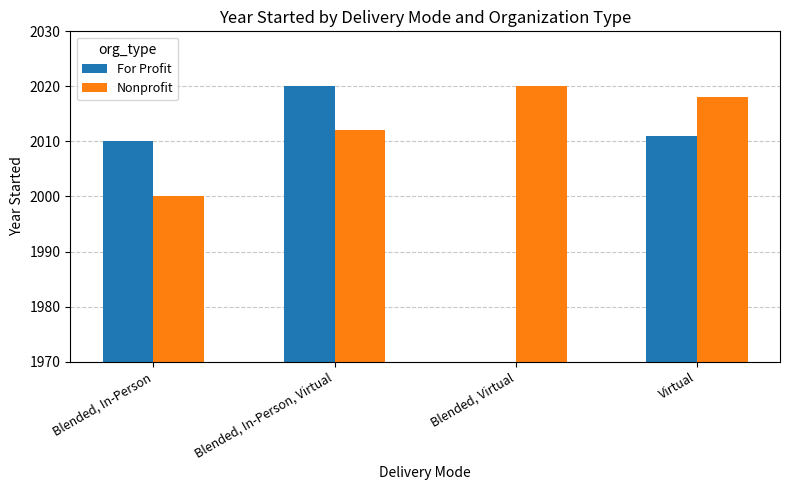

Between Blended, In-Person, Virtual and Virtual, which is larger?

Blended, In-Person, Virtual